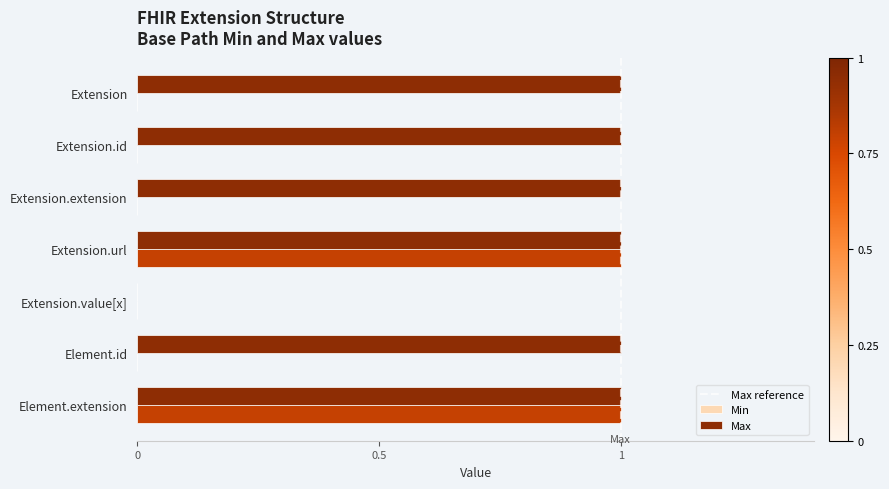

How many data points does each series have?

7